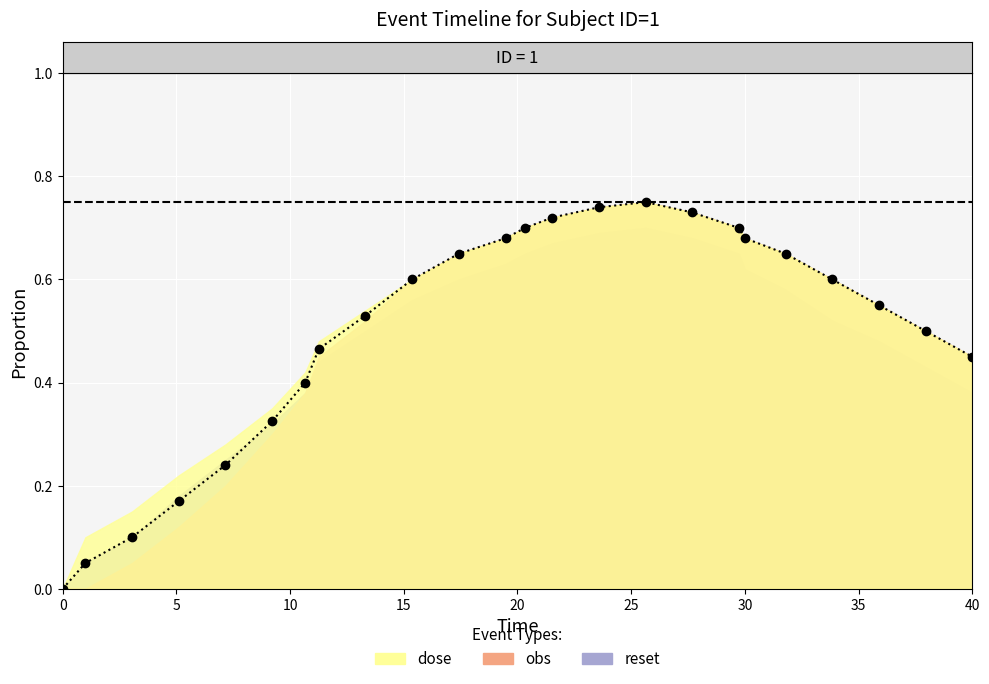

True or false: obs and reset intersect in this chart.

False